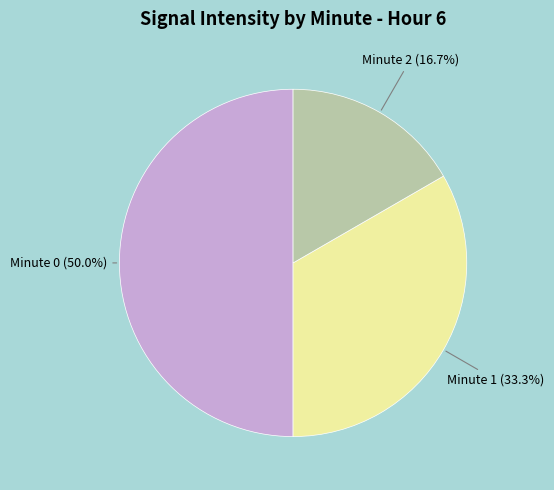

What is the ratio of the value at Minute 0 to the value at Minute 2?

3.0